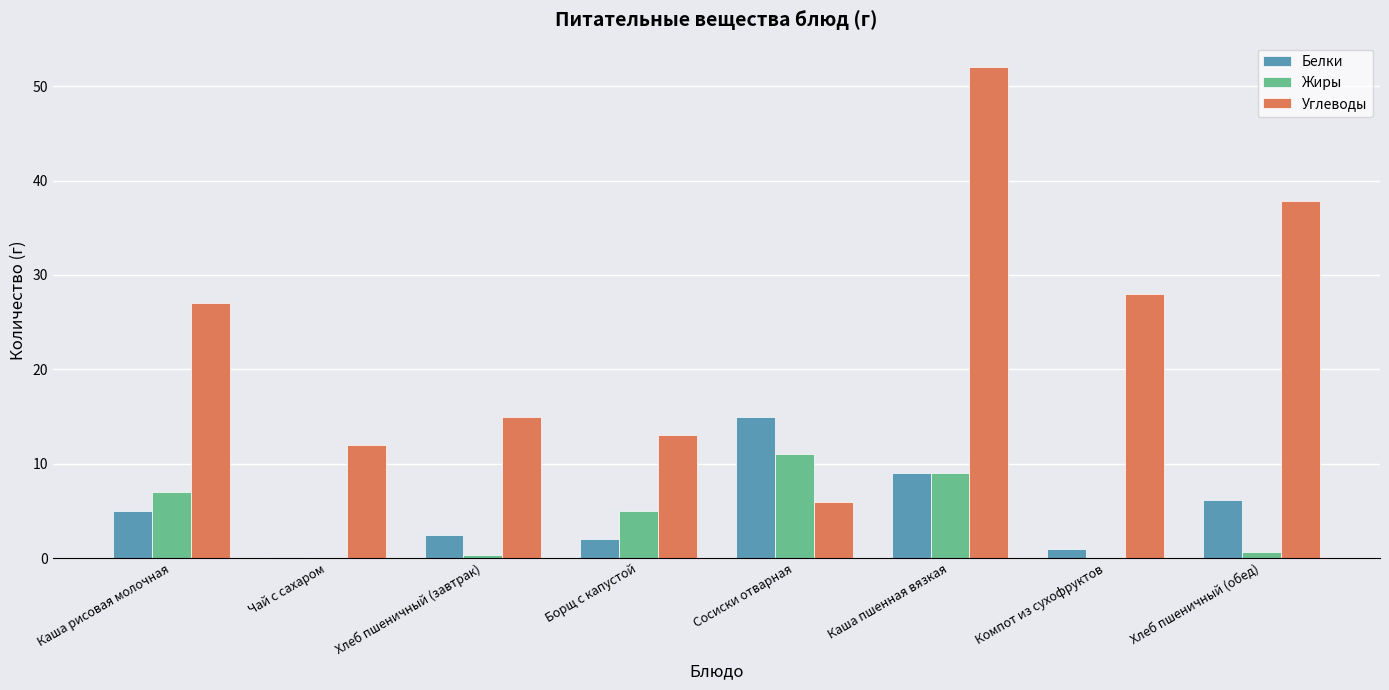

What is the approximate value of Углеводы at Чай с сахаром?

12.0